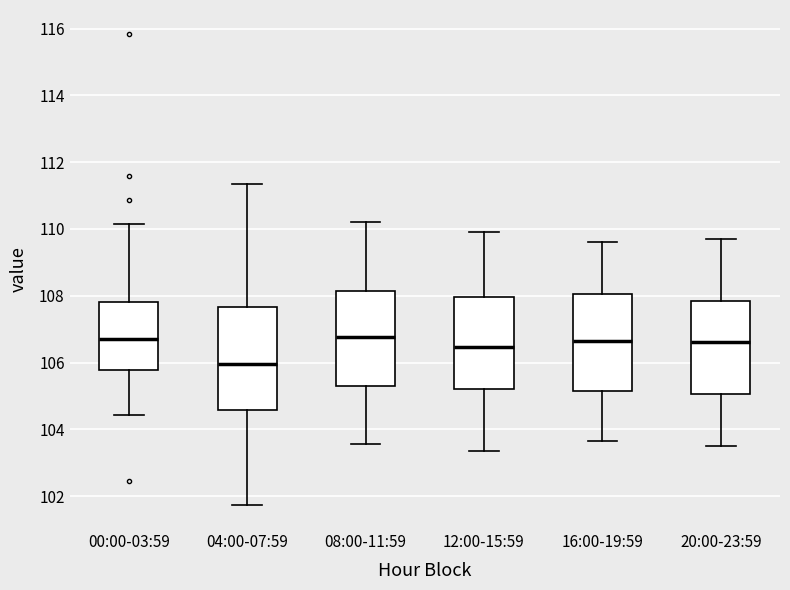

Reading left to right, transcribe this box plot: for each box, give where its median line is, the range the box spans, and where its two whiskers end, as read against the y-axis. The values are not printed on the chart, so give them approximately, as read against the axis.

00:00-03:59: median 106.8, box 105.8 to 107.8, whiskers 104.4 to 110.2
04:00-07:59: median 106.0, box 104.6 to 107.6, whiskers 101.8 to 111.4
08:00-11:59: median 106.8, box 105.4 to 108.2, whiskers 103.6 to 110.2
12:00-15:59: median 106.4, box 105.2 to 108.0, whiskers 103.4 to 110.0
16:00-19:59: median 106.6, box 105.2 to 108.0, whiskers 103.6 to 109.6
20:00-23:59: median 106.6, box 105.0 to 107.8, whiskers 103.6 to 109.8